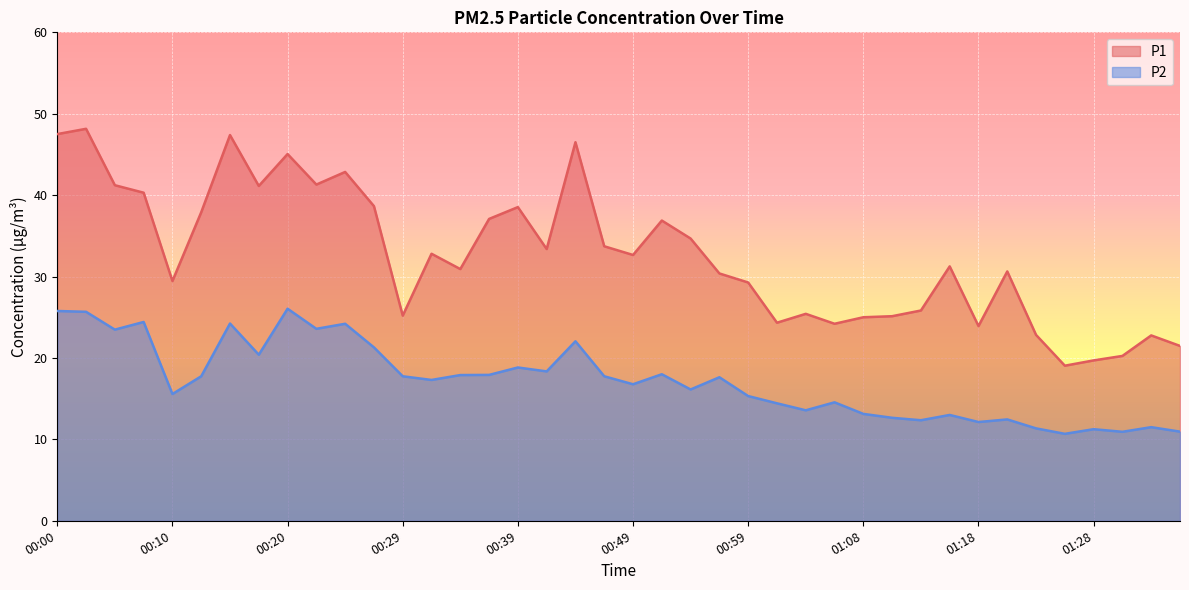

Reading left to right, extract all data points from this chart.

P1: 00:00=47.5	00:03=48.1	00:05=41.2	00:08=40.3	00:10=29.4	00:12=37.9	00:15=47.4	00:17=41.1	00:20=45.0	00:22=41.3	00:25=42.9	00:27=38.6	00:29=25.2	00:32=32.8	00:34=30.9	00:37=37.1	00:39=38.5	00:42=33.4	00:44=46.5	00:46=33.7	00:49=32.6	00:51=36.9	00:54=34.7	00:56=30.4	00:59=29.3	01:01=24.3	01:03=25.4	01:06=24.2	01:08=25.0	01:11=25.1	01:13=25.8	01:16=31.2	01:18=23.9	01:21=30.6	01:23=22.8	01:26=19.1	01:28=19.7	01:31=20.2	01:33=22.8	01:36=21.5
P2: 00:00=25.8	00:03=25.7	00:05=23.5	00:08=24.4	00:10=15.6	00:12=17.8	00:15=24.2	00:17=20.4	00:20=26.1	00:22=23.6	00:25=24.2	00:27=21.3	00:29=17.8	00:32=17.3	00:34=17.9	00:37=17.9	00:39=18.8	00:42=18.4	00:44=22.1	00:46=17.8	00:49=16.8	00:51=18.0	00:54=16.1	00:56=17.6	00:59=15.3	01:01=14.4	01:03=13.6	01:06=14.6	01:08=13.1	01:11=12.7	01:13=12.3	01:16=13.0	01:18=12.1	01:21=12.4	01:23=11.3	01:26=10.7	01:28=11.2	01:31=10.9	01:33=11.5	01:36=10.9